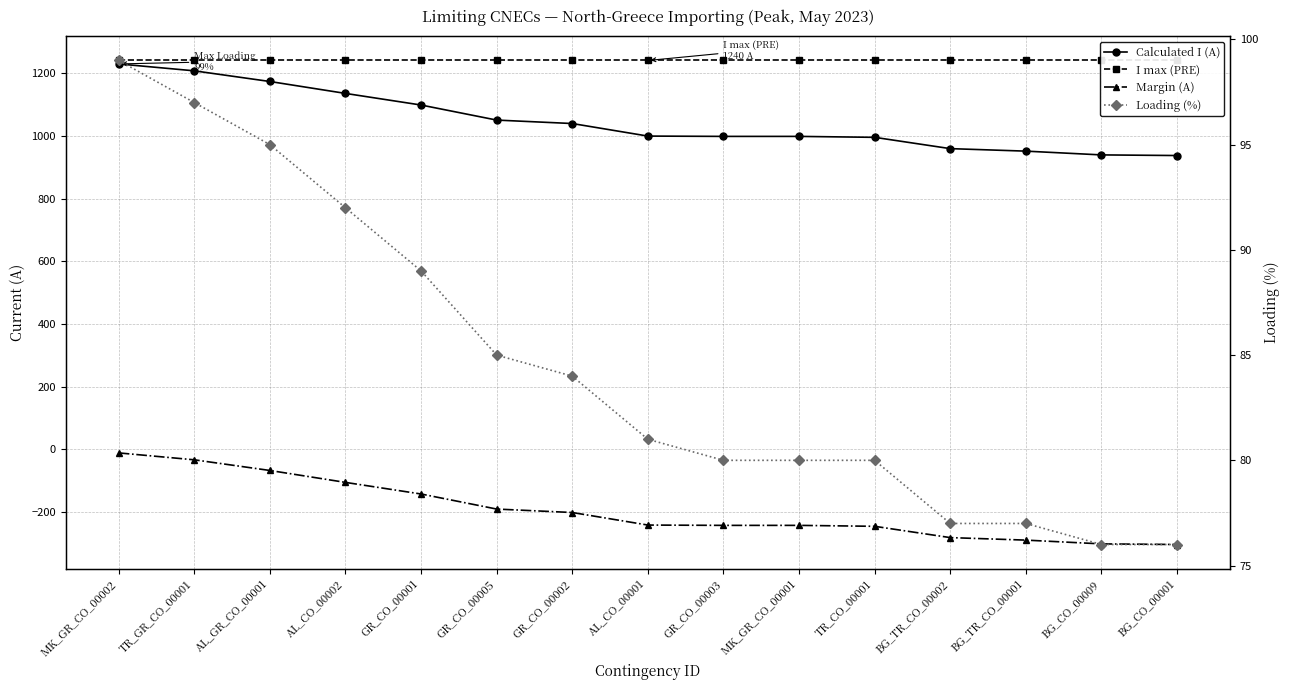

Reading left to right, list all the values displayed in this chart.

Calculated I (A): MK_GR_CO_00002=1229	TR_GR_CO_00001=1207	AL_GR_CO_00001=1173	AL_CO_00002=1135	GR_CO_00001=1098	GR_CO_00005=1050	GR_CO_00002=1039	AL_CO_00001=999	GR_CO_00003=998	MK_GR_CO_00001=998	TR_CO_00001=995	BG_TR_CO_00002=959	BG_TR_CO_00001=951	BG_CO_00009=939	BG_CO_00001=937
I max (PRE): MK_GR_CO_00002=1240	TR_GR_CO_00001=1240	AL_GR_CO_00001=1240	AL_CO_00002=1240	GR_CO_00001=1240	GR_CO_00005=1240	GR_CO_00002=1240	AL_CO_00001=1240	GR_CO_00003=1240	MK_GR_CO_00001=1240	TR_CO_00001=1240	BG_TR_CO_00002=1240	BG_TR_CO_00001=1240	BG_CO_00009=1240	BG_CO_00001=1240
Margin (A): MK_GR_CO_00002=-11	TR_GR_CO_00001=-33	AL_GR_CO_00001=-67	AL_CO_00002=-105	GR_CO_00001=-142	GR_CO_00005=-190	GR_CO_00002=-201	AL_CO_00001=-241	GR_CO_00003=-242	MK_GR_CO_00001=-242	TR_CO_00001=-245	BG_TR_CO_00002=-281	BG_TR_CO_00001=-289	BG_CO_00009=-301	BG_CO_00001=-303
Loading (%): MK_GR_CO_00002=99	TR_GR_CO_00001=97	AL_GR_CO_00001=95	AL_CO_00002=92	GR_CO_00001=89	GR_CO_00005=85	GR_CO_00002=84	AL_CO_00001=81	GR_CO_00003=80	MK_GR_CO_00001=80	TR_CO_00001=80	BG_TR_CO_00002=77	BG_TR_CO_00001=77	BG_CO_00009=76	BG_CO_00001=76